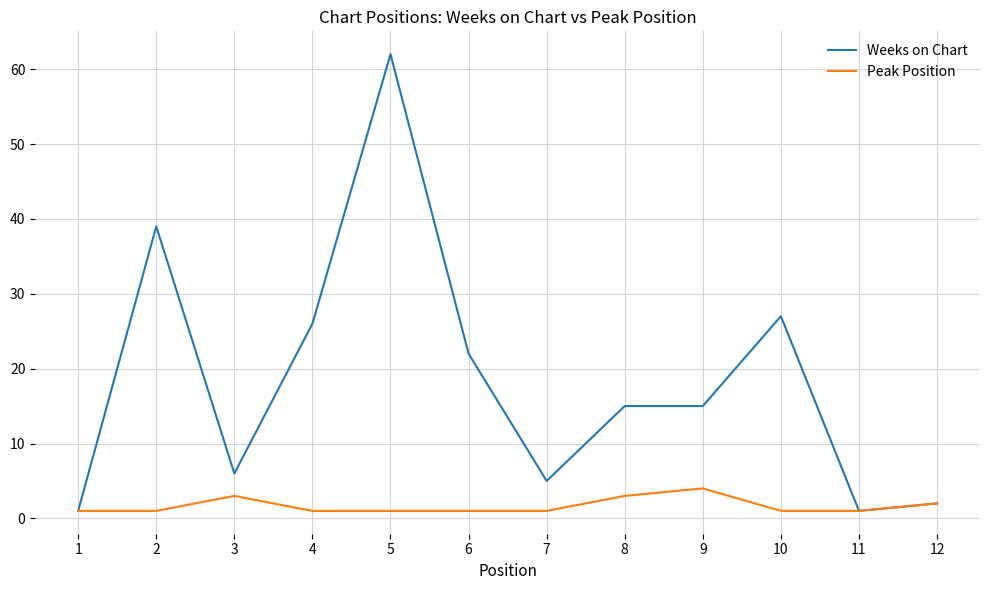

Count the number of categories in the chart.

12